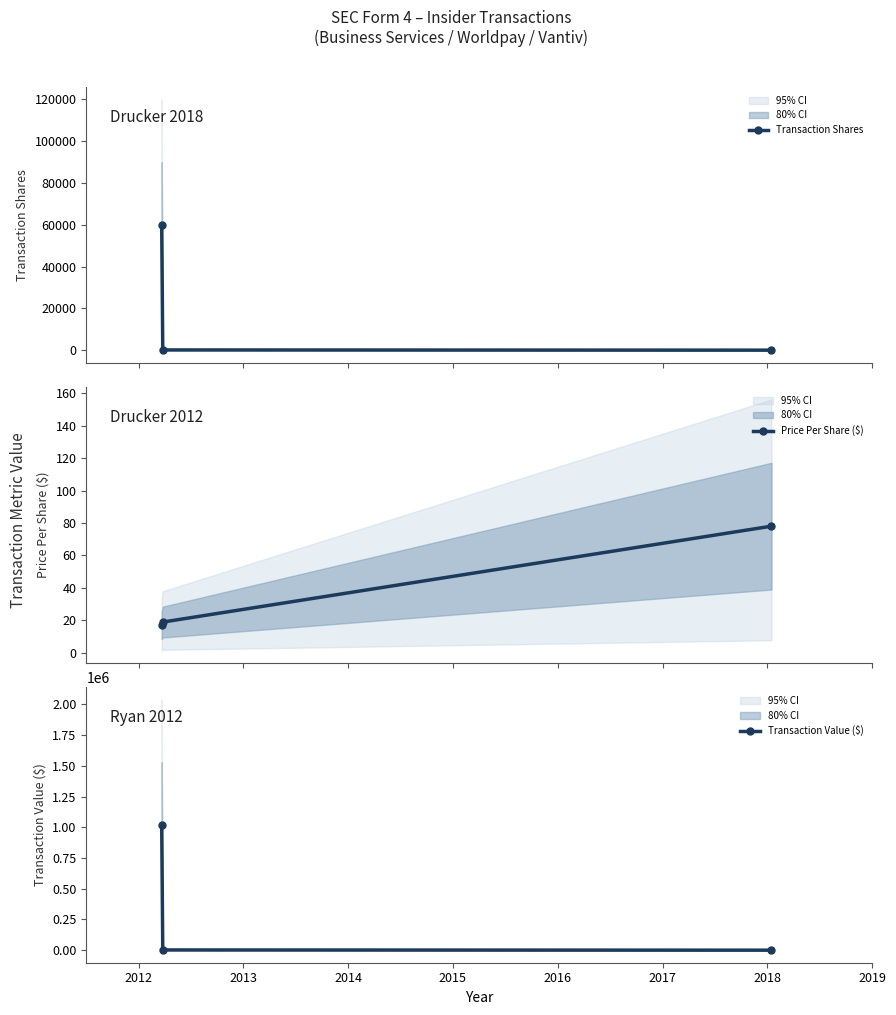

What is the value of the Price Per Share ($) point at the 1st from the left?

17.0